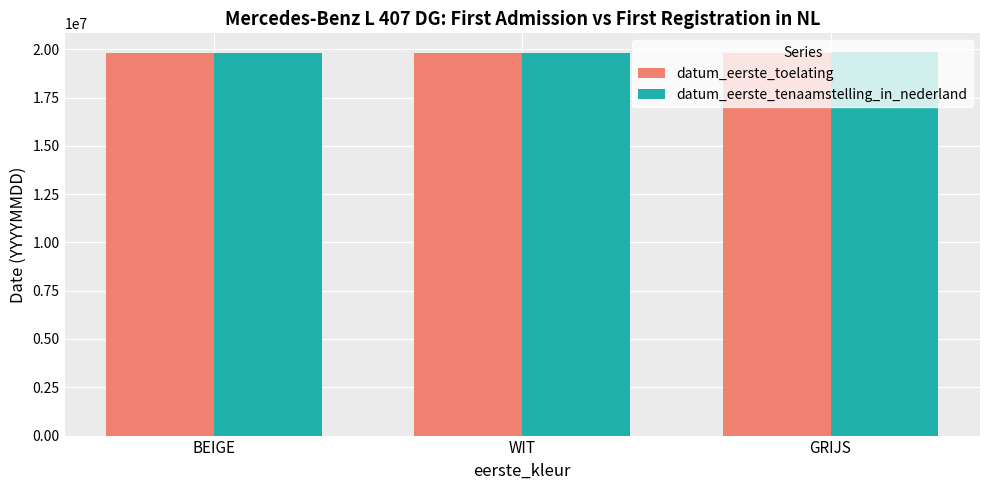

What is the maximum value for datum_eerste_tenaamstelling_in_nederland?

19831019.0